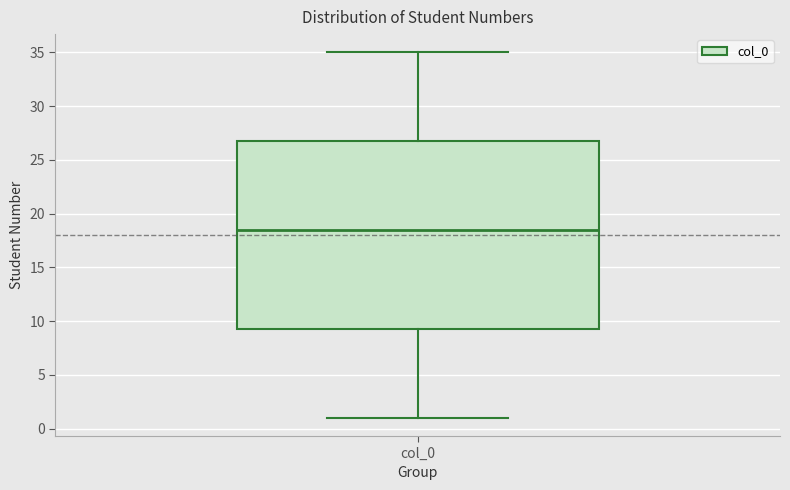

Where does the lower whisker of the box for col_0 end on the y-axis? The values are not printed on the chart, so give them approximately, as read against the axis.

1.0